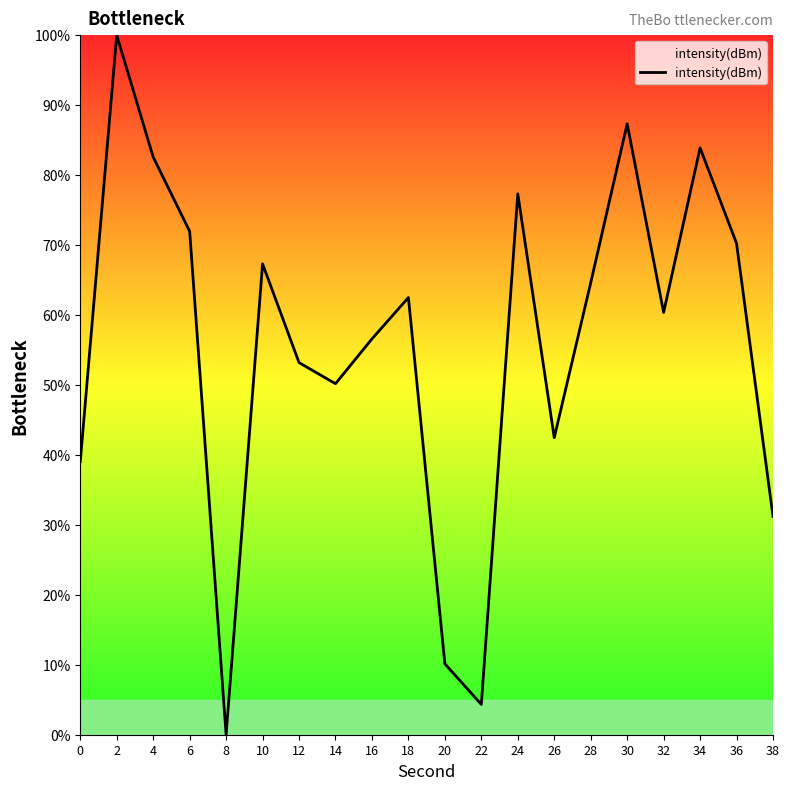

Between 16 and 4, which is larger?

4